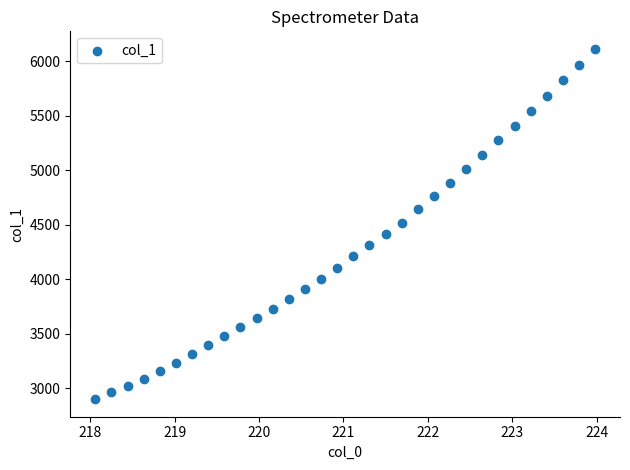

What is the range of Y values (max minus min)?

3211.6